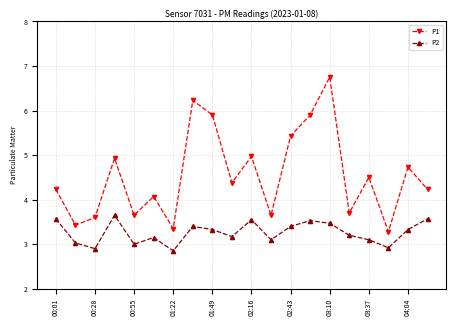

What are all the series names shown in the legend?

P1, P2